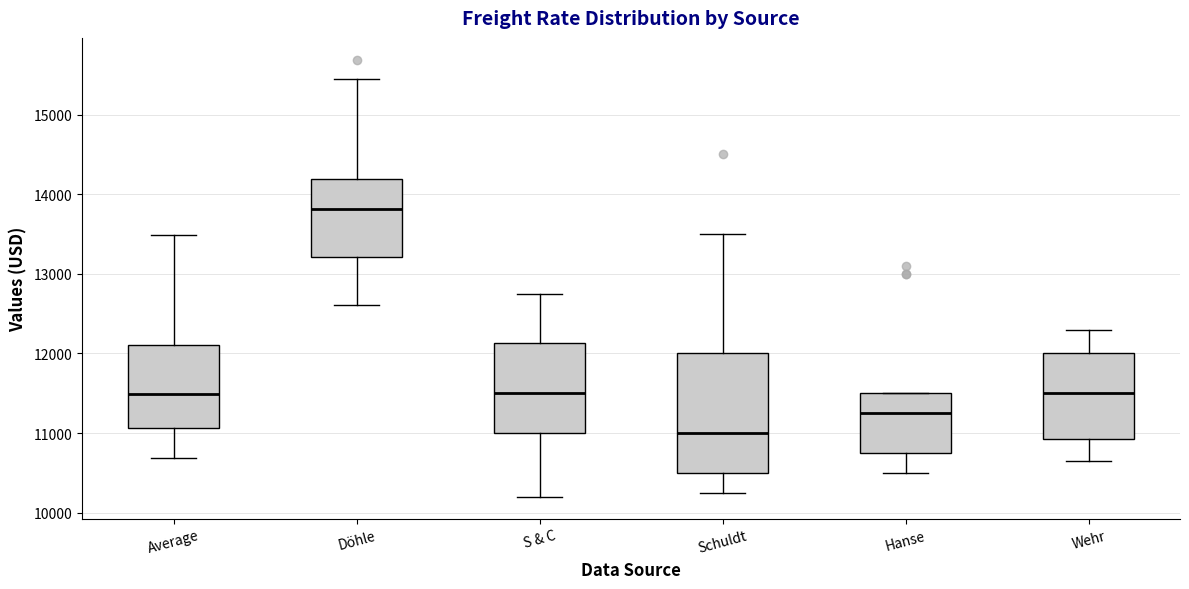

Comparing the boxes themselves (not the whiskers), which one is the tallest?

Schuldt